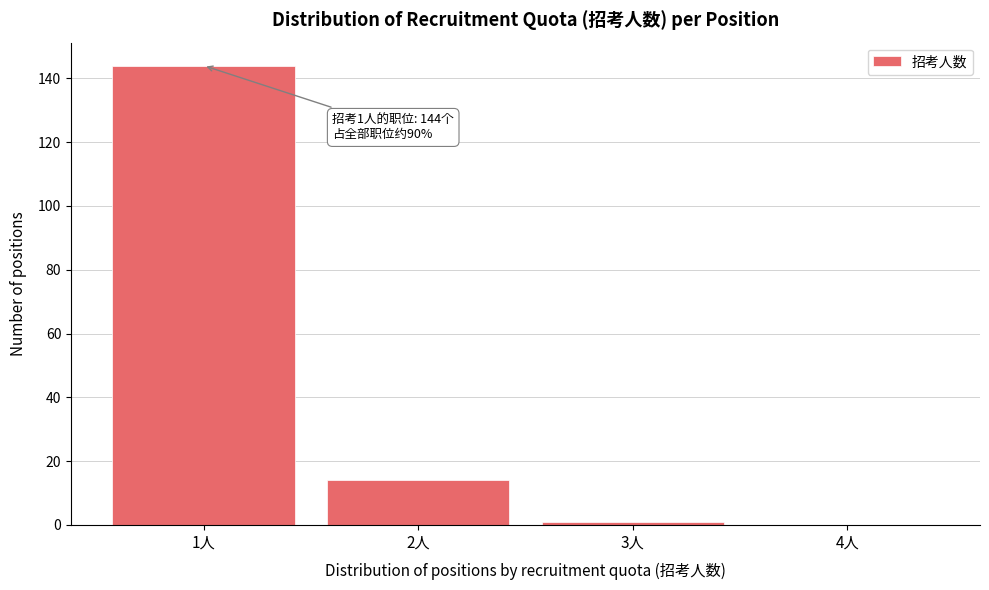

Reading right to left, transcribe all the data shown in this chart.

4人=0	3人=1	2人=14	1人=144